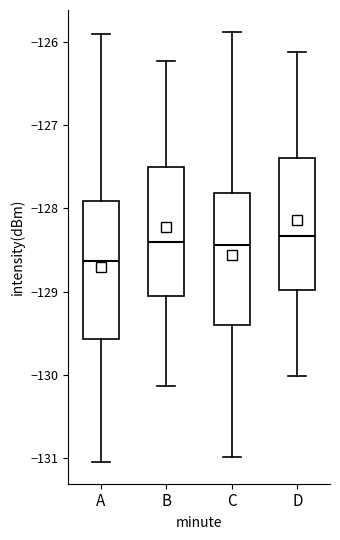

Where does the median line of the box for C sit on the y-axis? The values are not printed on the chart, so give them approximately, as read against the axis.

-128.4